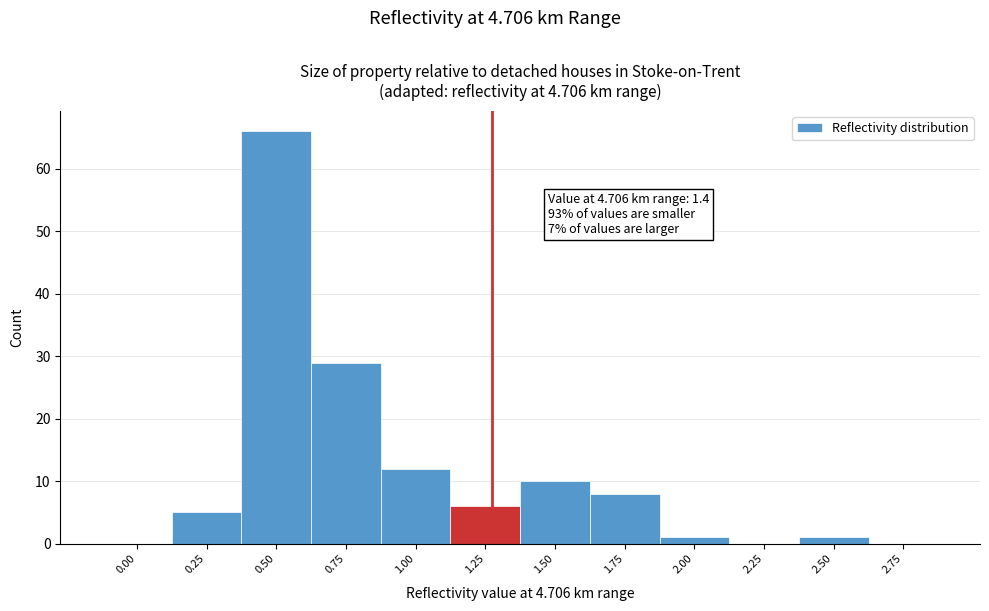

Reading left to right, list all the values displayed in this chart.

0.00=0	0.25=5	0.50=66	0.75=29	1.00=12	1.25=6	1.50=10	1.75=8	2.00=1	2.25=0	2.50=1	2.75=0